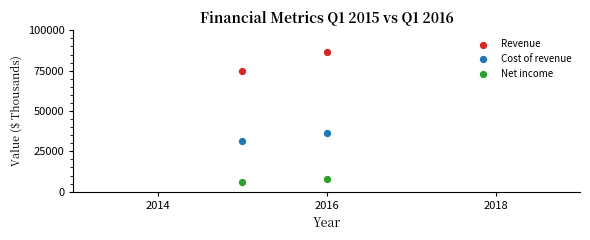

Which series reaches the minimum Y coordinate?

Net income